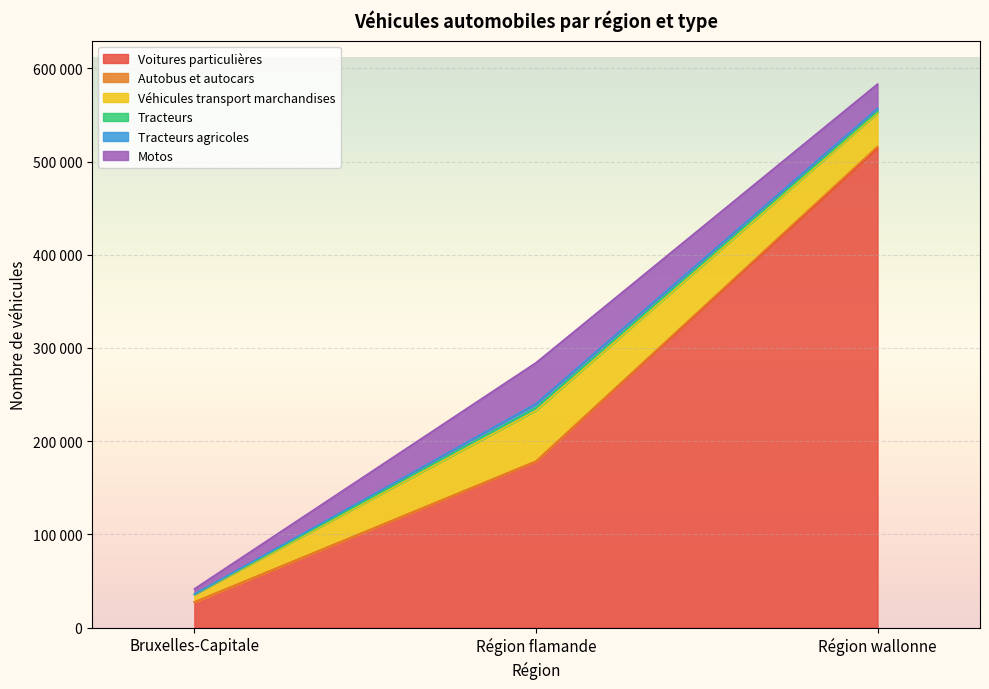

What are all the series names shown in the legend?

Voitures particulières, Autobus et autocars, Véhicules transport marchandises, Tracteurs, Tracteurs agricoles, Motos